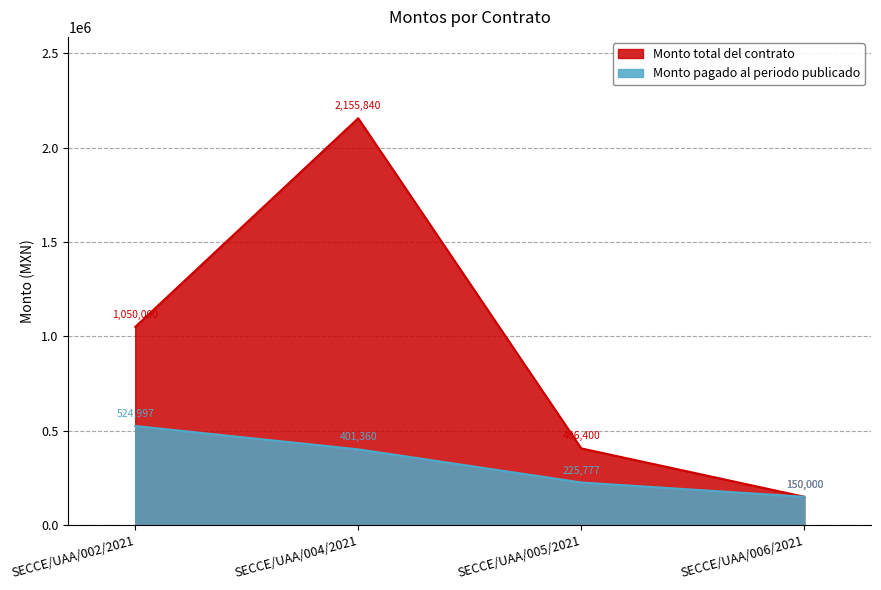

What is the sum of all Monto pagado al periodo publicado values?

1302133.6